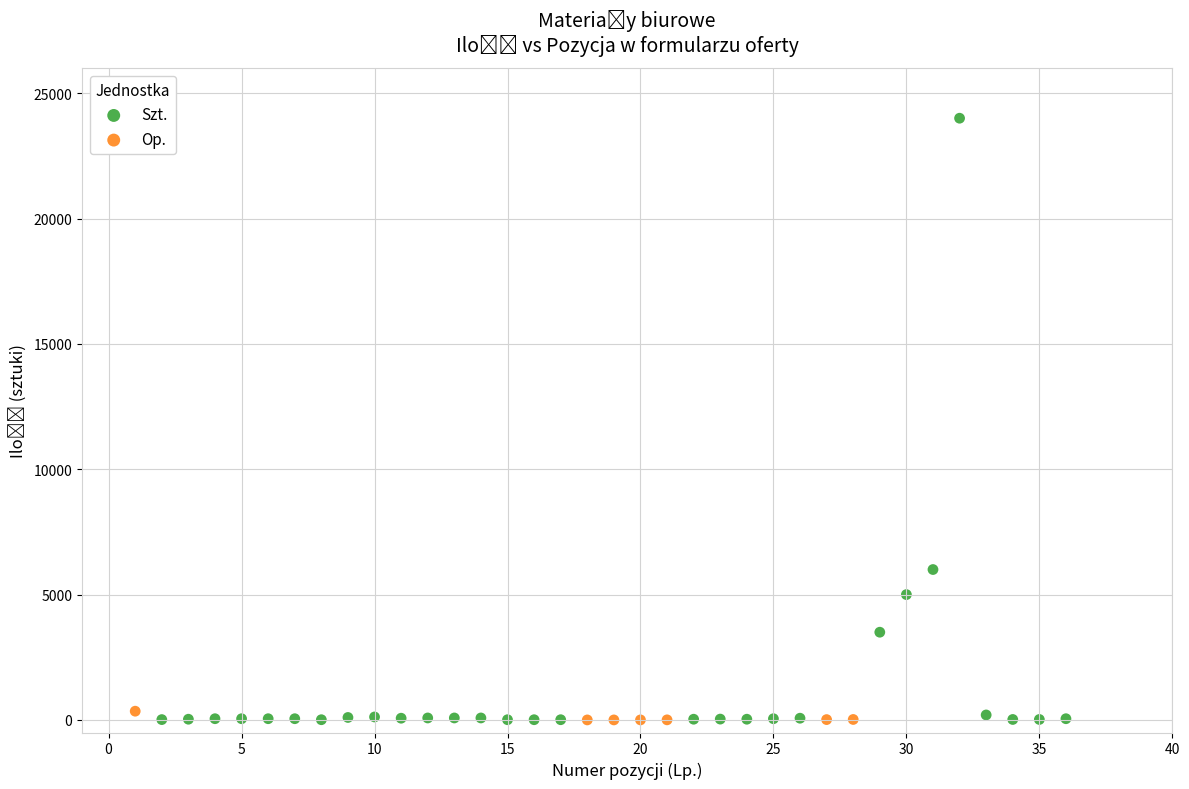

Which series has the widest spread of Y values?

Szt.